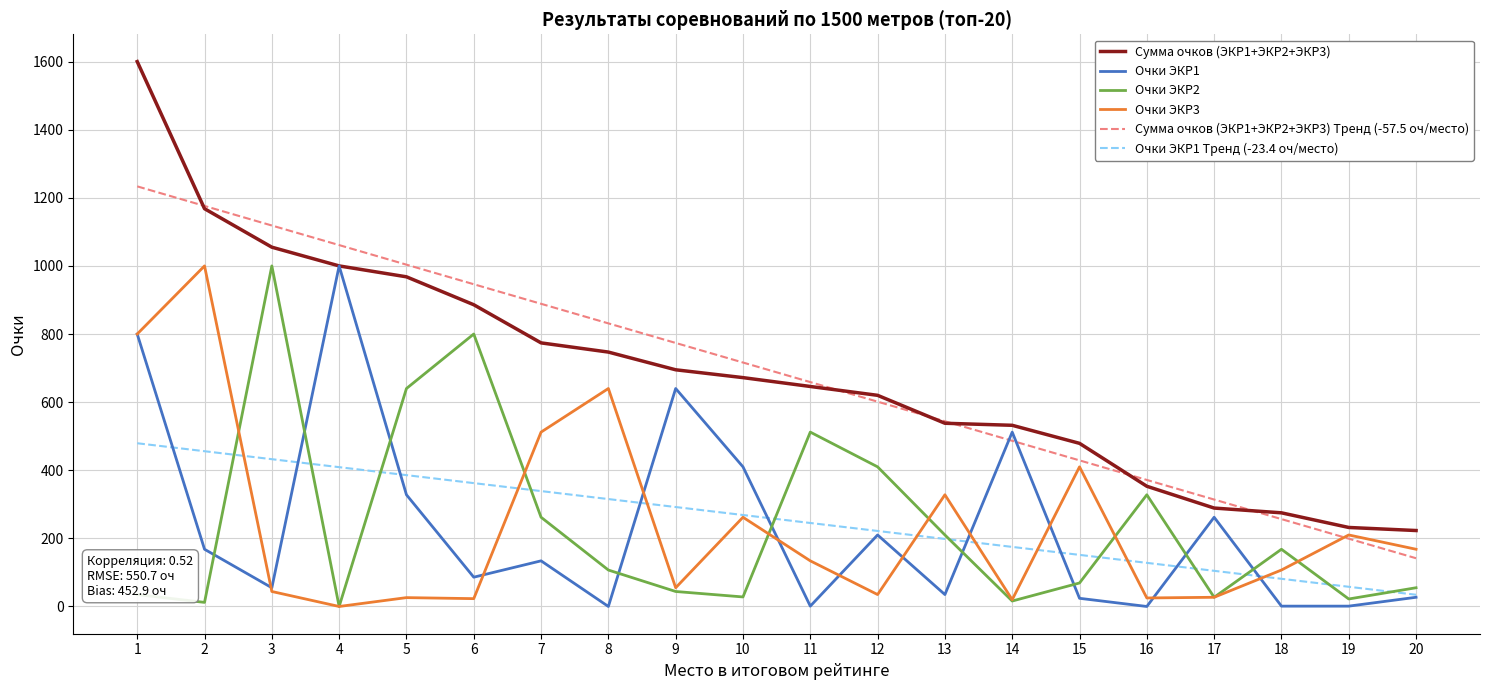

At which category does the chart reach its peak across all series?

1